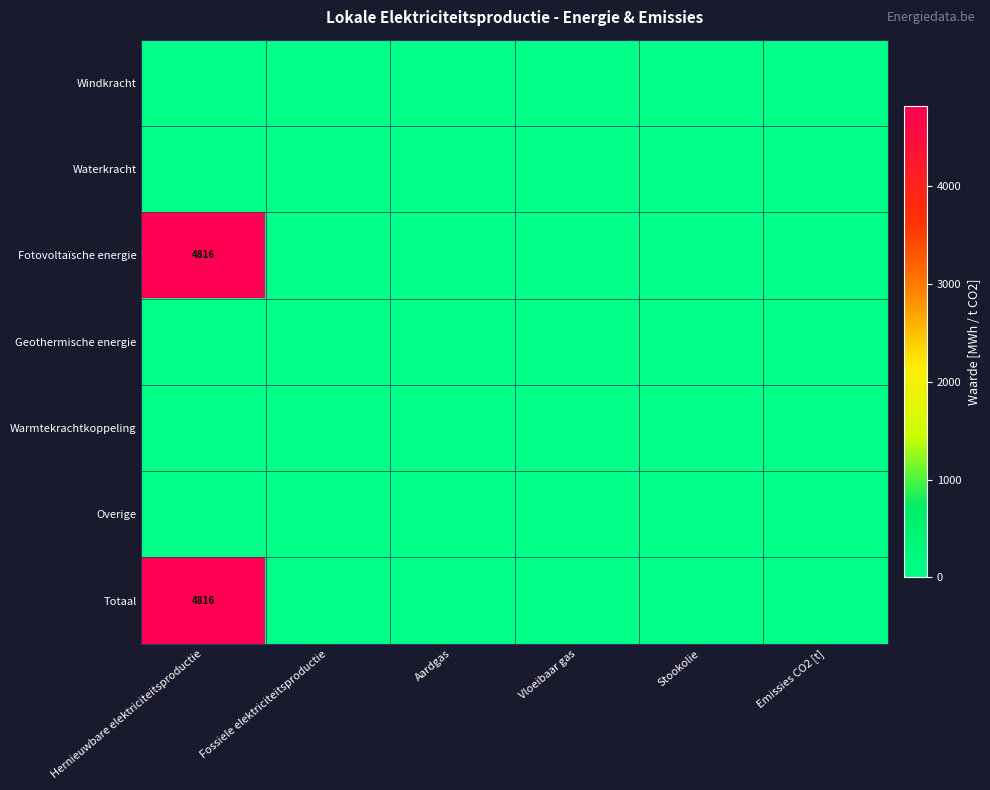

Count the number of categories in the chart.

6